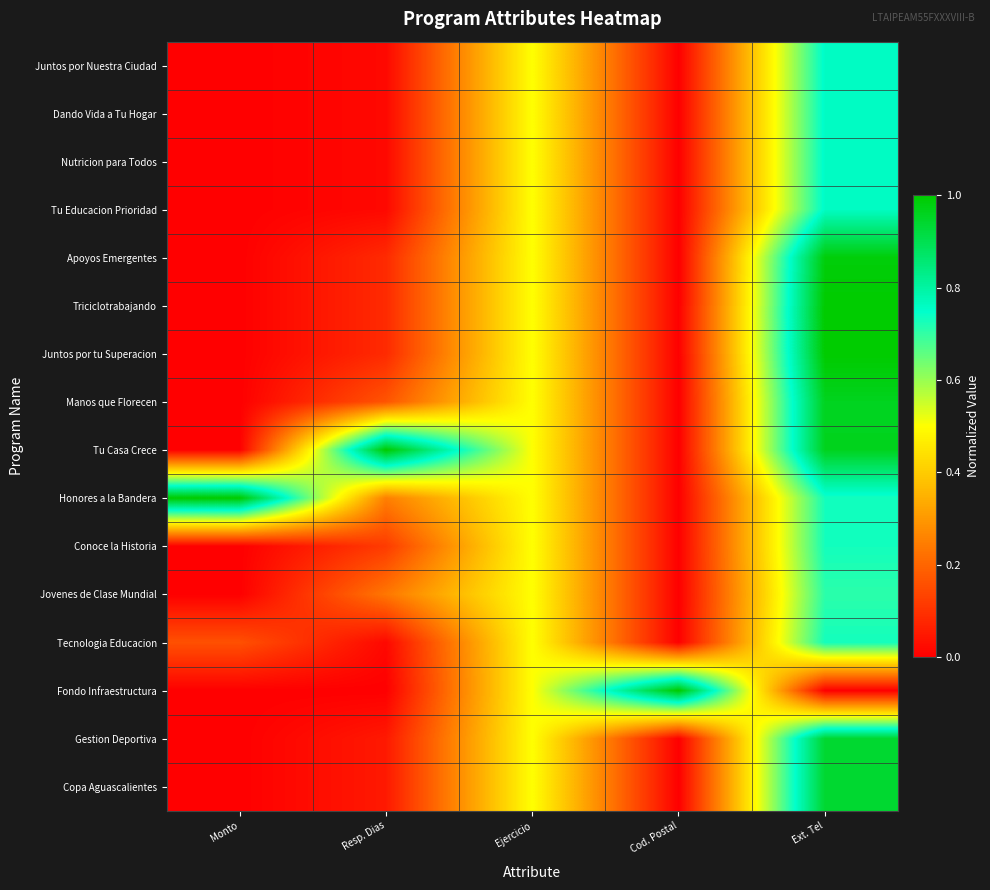

At which category is the sum across all series the highest?

Ext. Tel